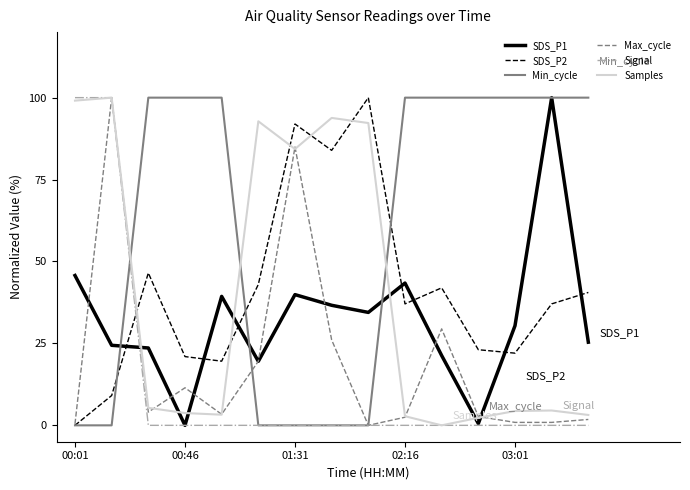

Count the number of categories in the chart.

15